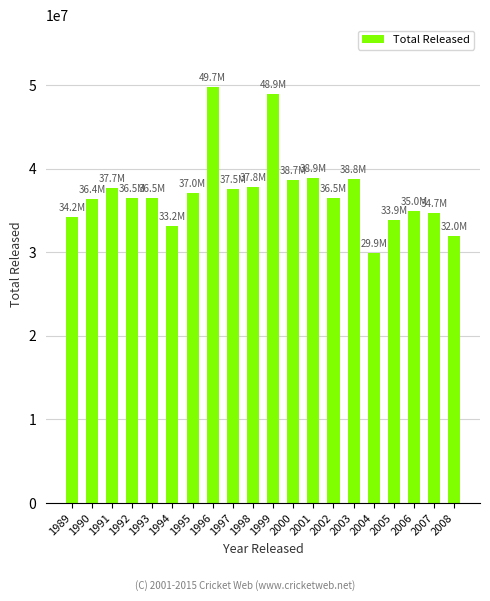

What is the value of the 4th bar from the left?

36479100